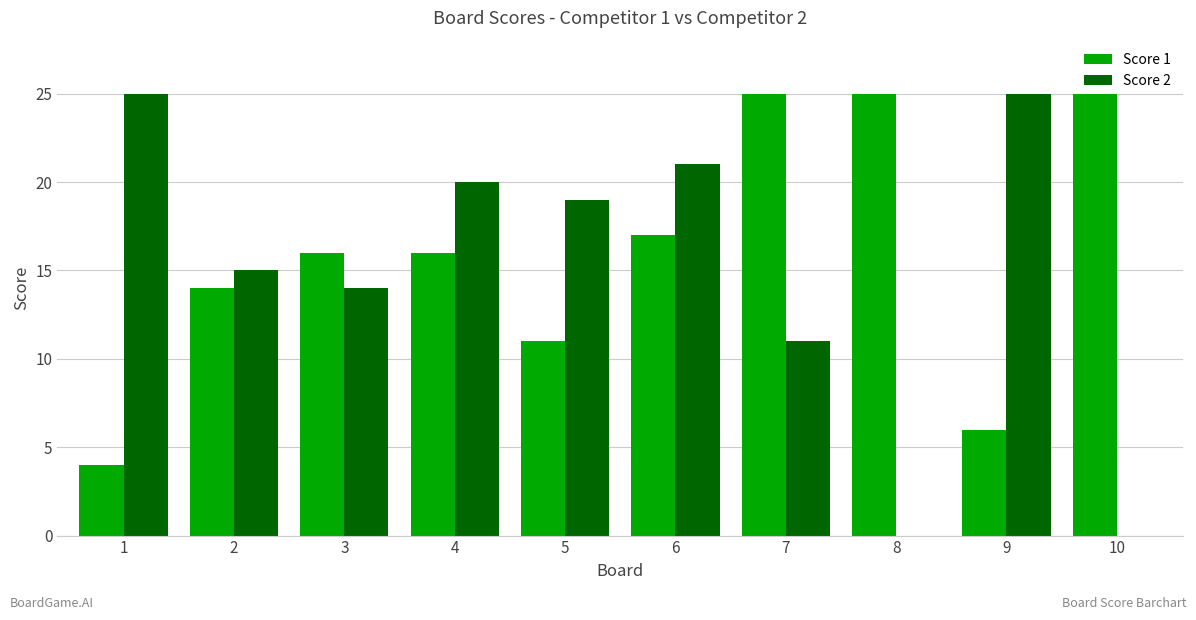

How many groups of bars are there?

10